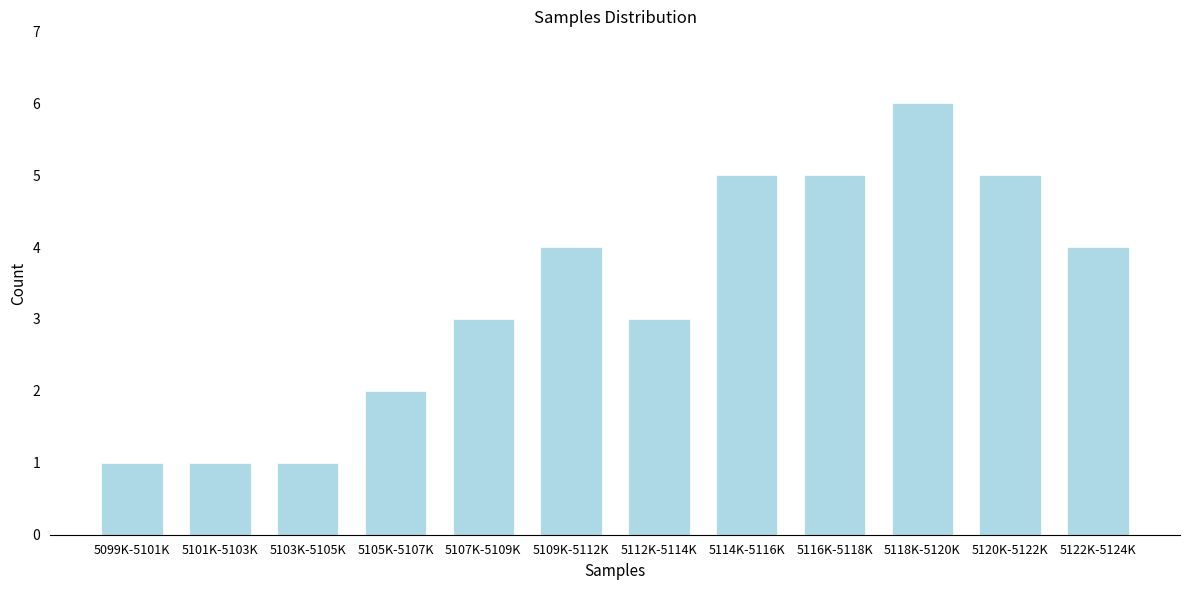

Reading right to left, what are all the values shown in this chart?

4	5	6	5	5	3	4	3	2	1	1	1